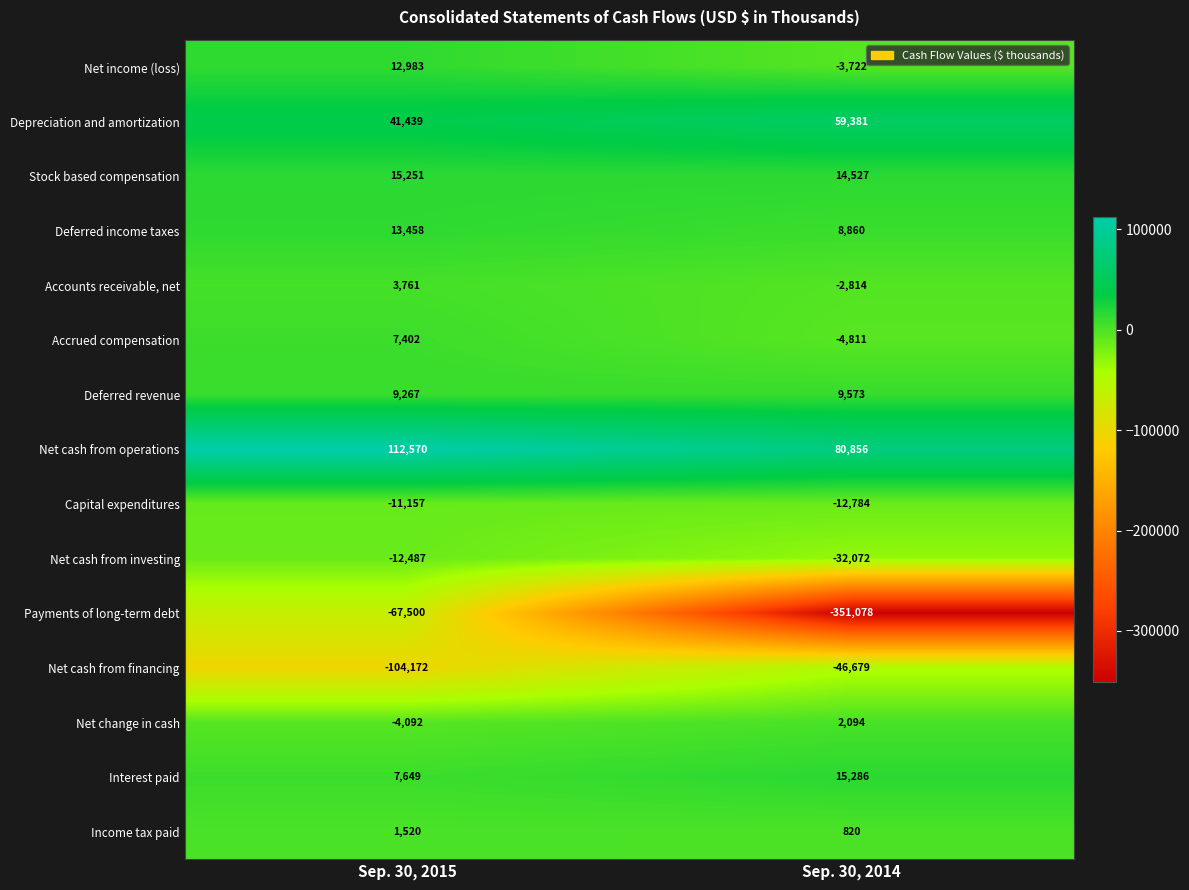

At which category is the sum across all series the highest?

Sep. 30, 2015